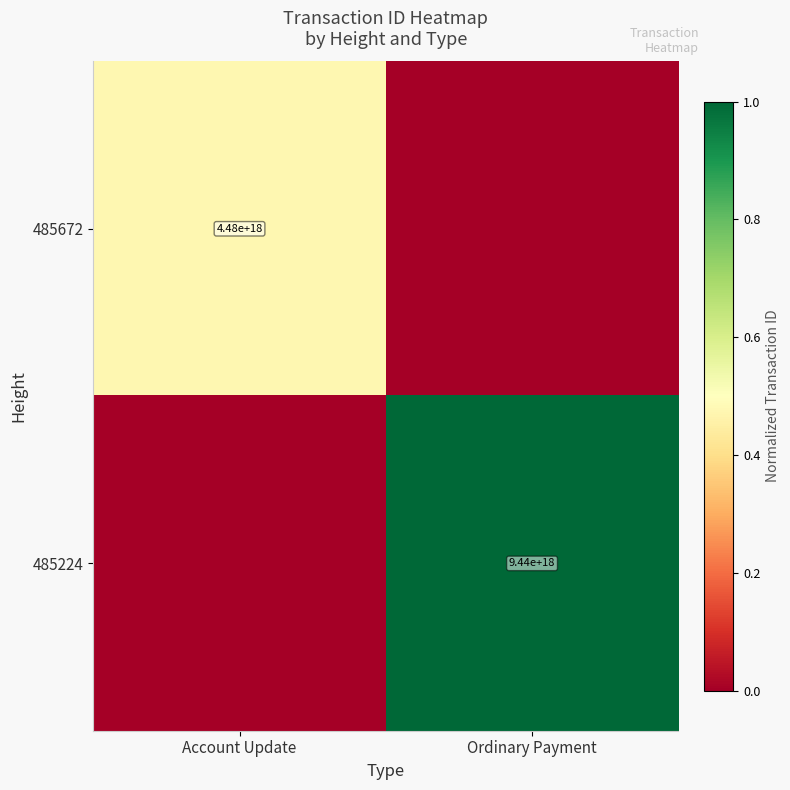

The 485672 series shows 4480000000000000000 at Account Update. True or false?

True